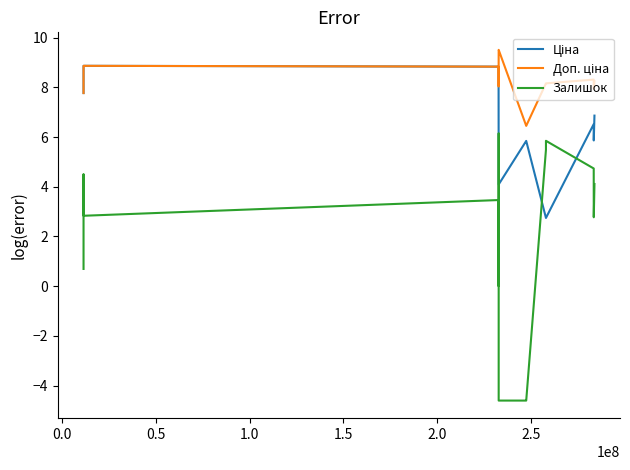

Does the chart have visible grid lines?

No